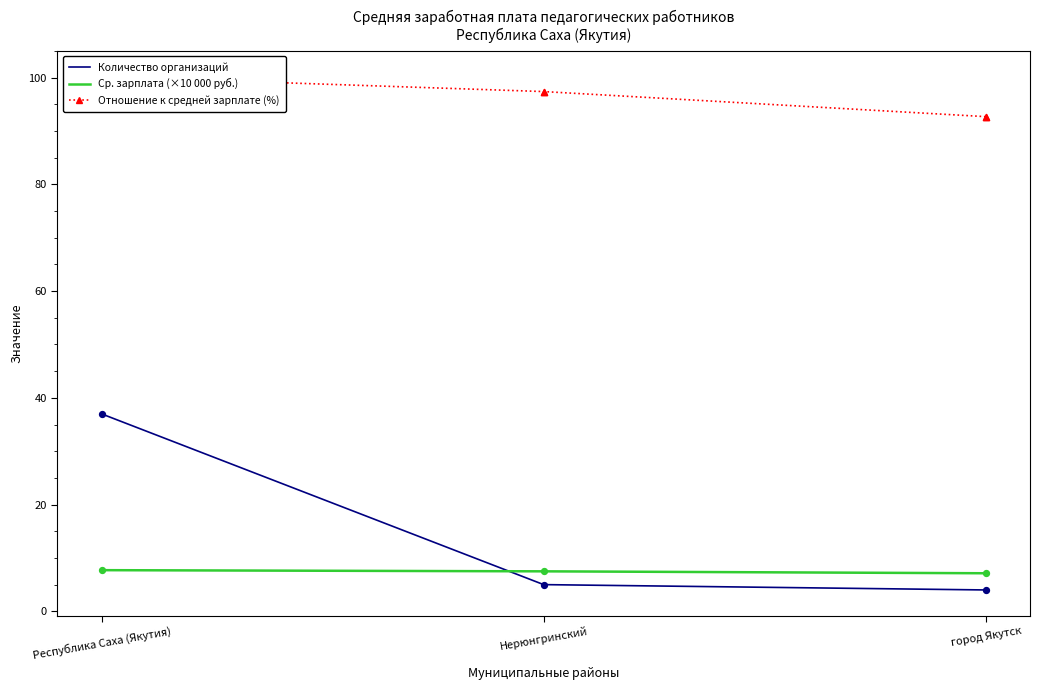

Which series has the largest total across all categories?

Отношение к средней зарплате (%)